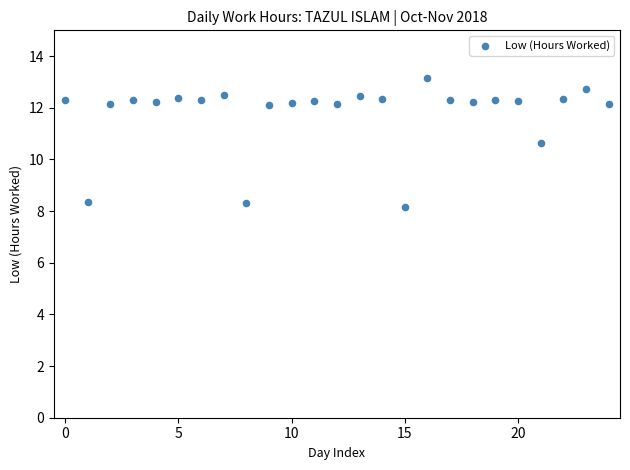

What Y value in the scatter plot is closest to 10?

10.7